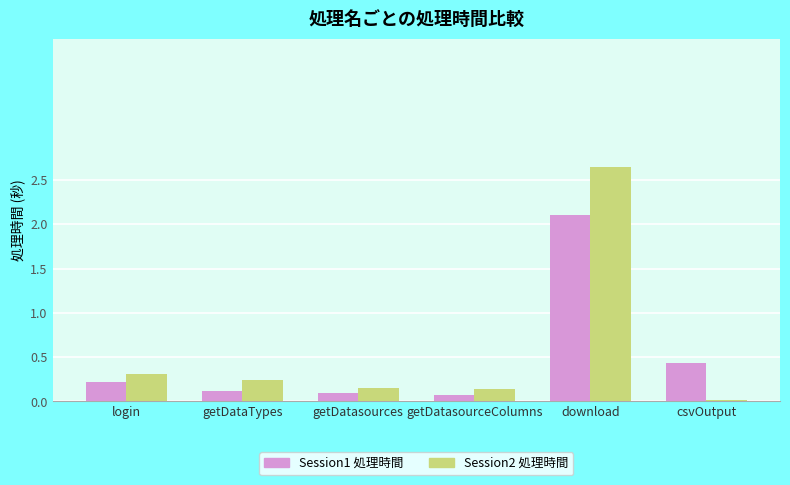

The Session1 処理時間 series shows 1.5 at download. True or false?

False